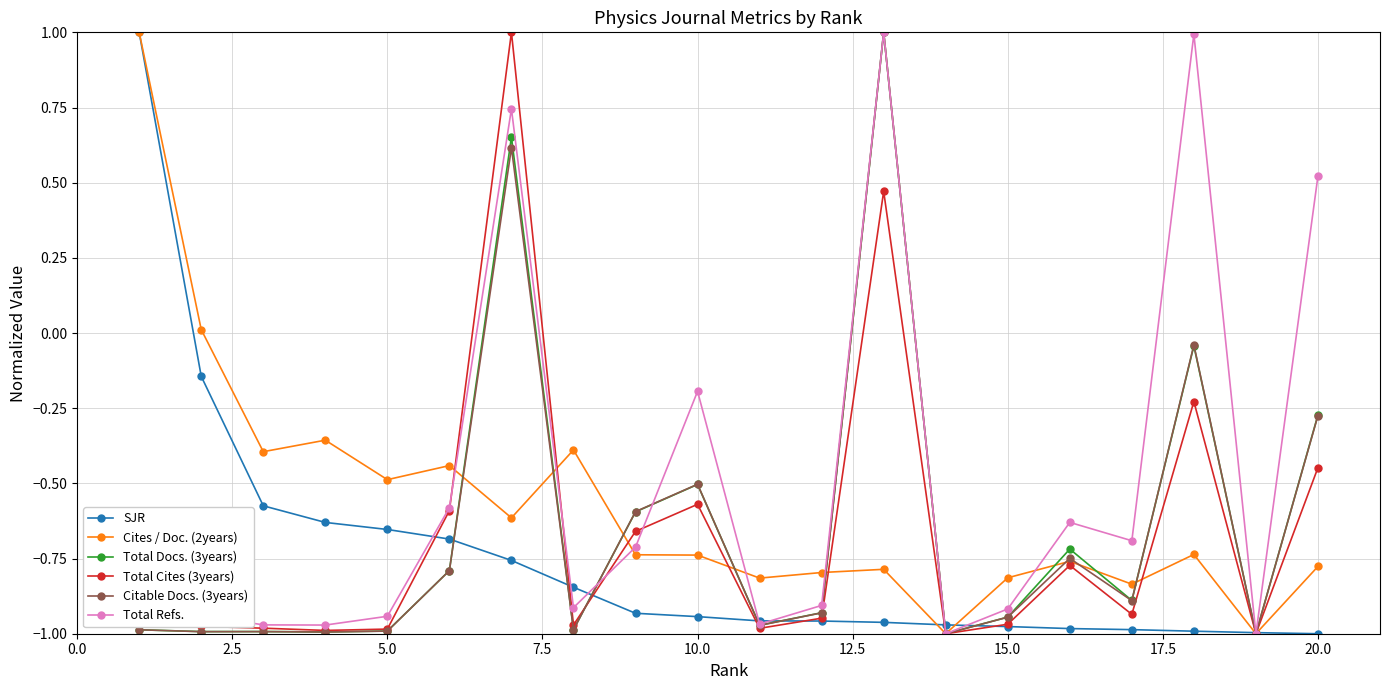

True or false: Total Docs. (3years) has more than 1 interior local peaks.

True